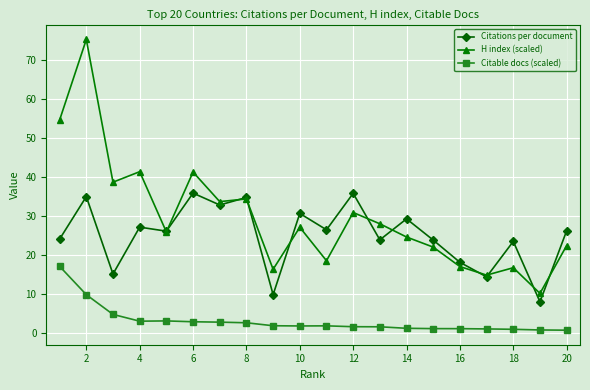

True or false: Citable docs (scaled) and H index (scaled) cross at least once.

False